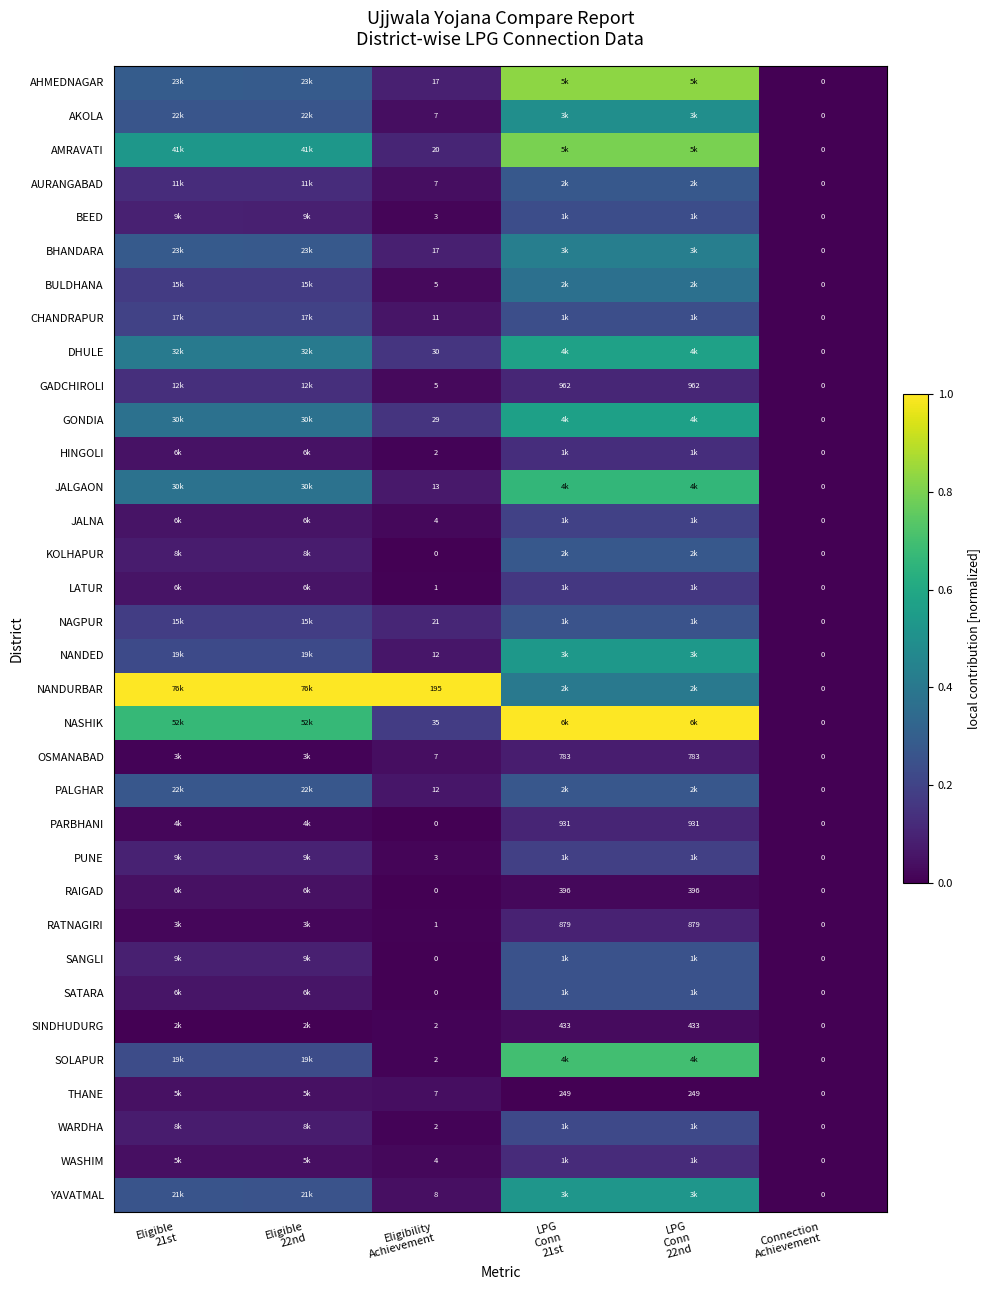

At which label is RATNAGIRI closest to 0?

Connection Achievement